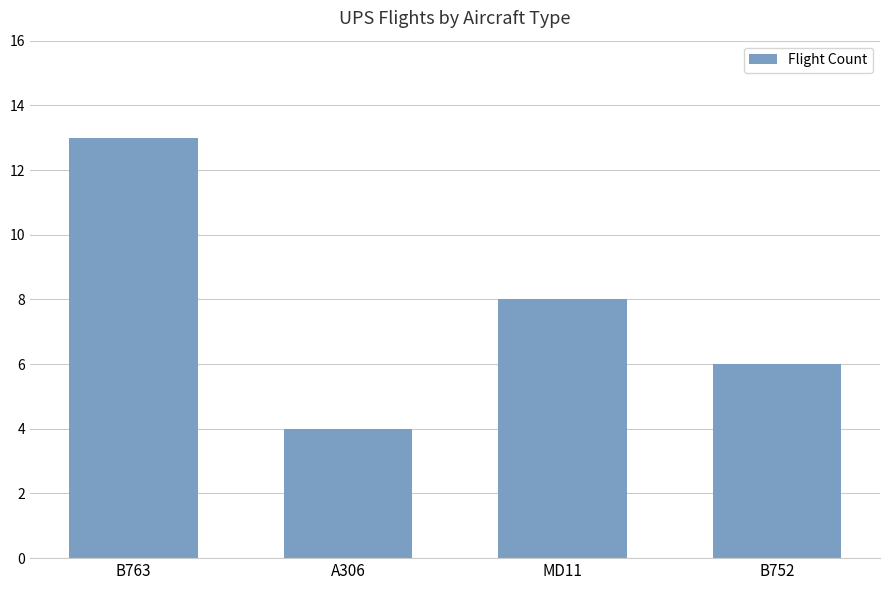

What is the difference between the maximum and minimum values?

9